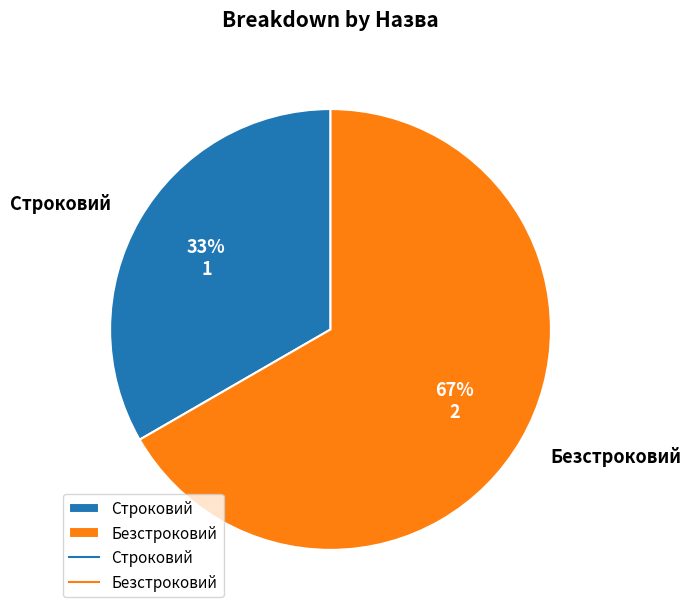

Which slice is the smallest?

Строковий